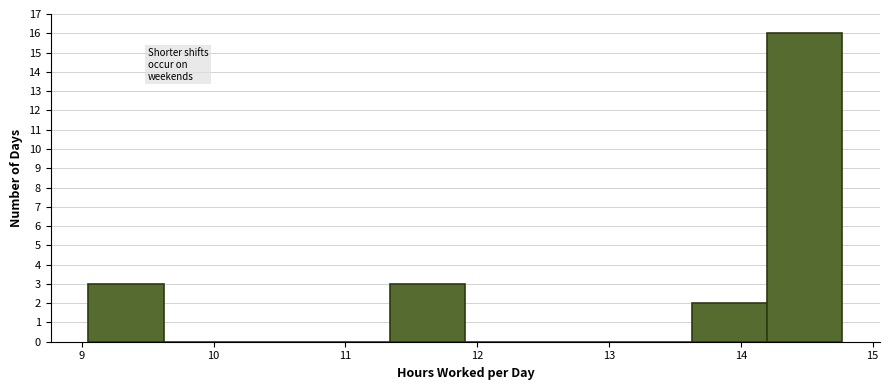

What is the height of the bar covering 11.3 to 11.9 on the x-axis? Neither the bar edges nor the heights are printed on the chart, so give them approximately, as read against the axes.

3